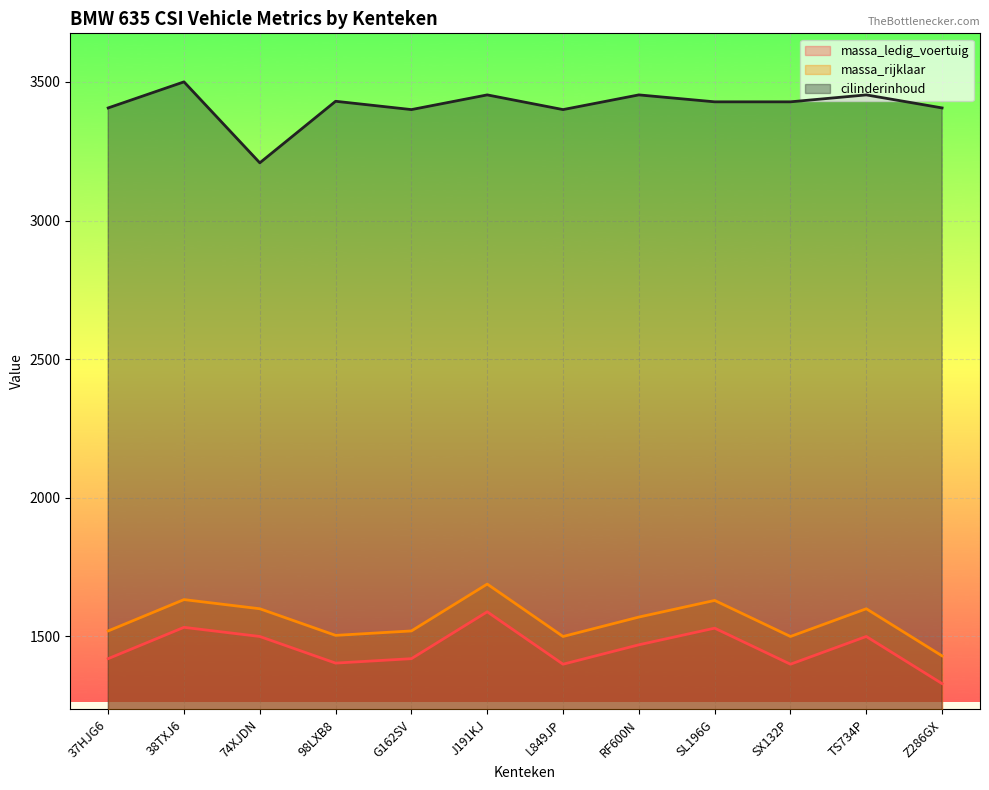

How many values in the cilinderinhoud series exceed 3428?

5